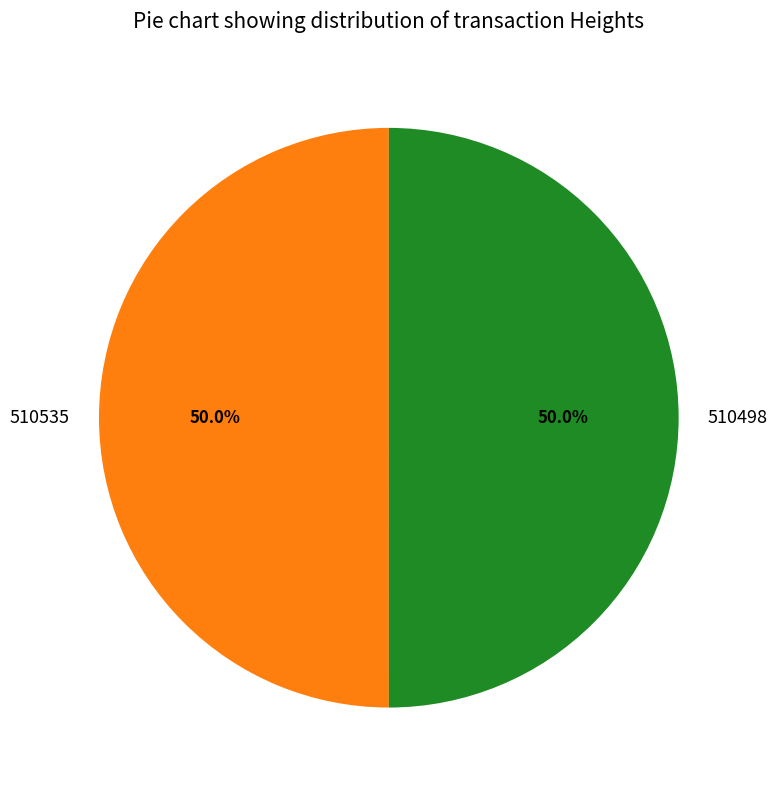

To the nearest percent, what percentage of the pie is 510498?

50%